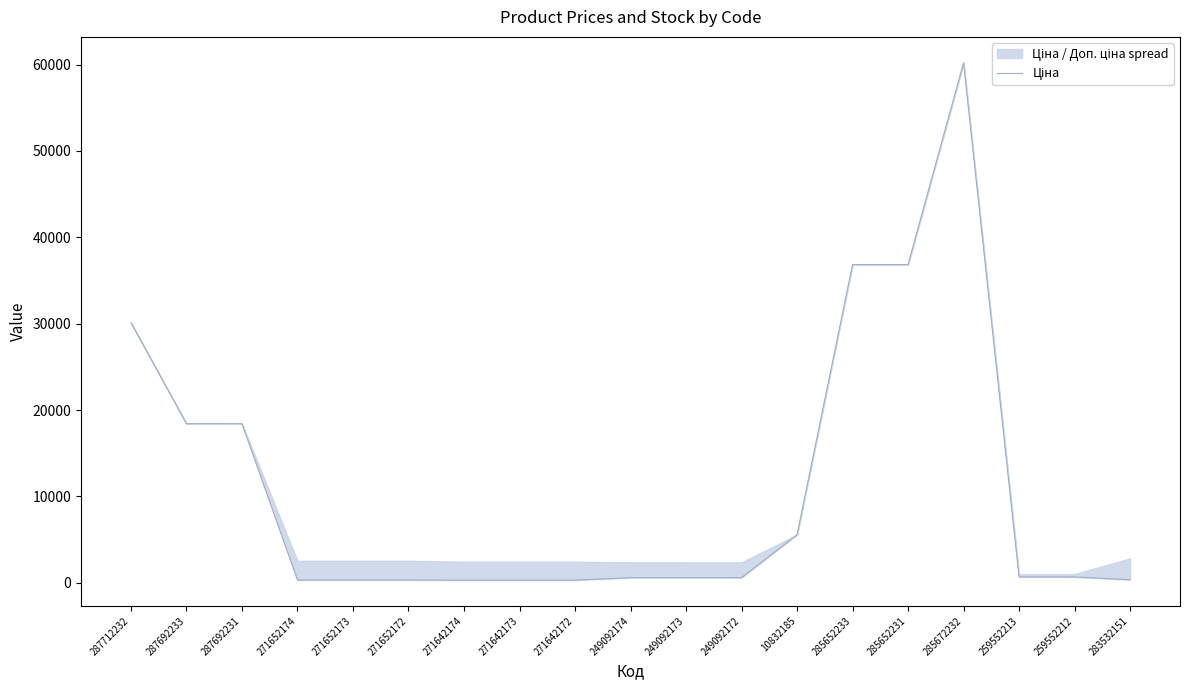

The chart shows a value of 18420.9 at 287692231. True or false?

True